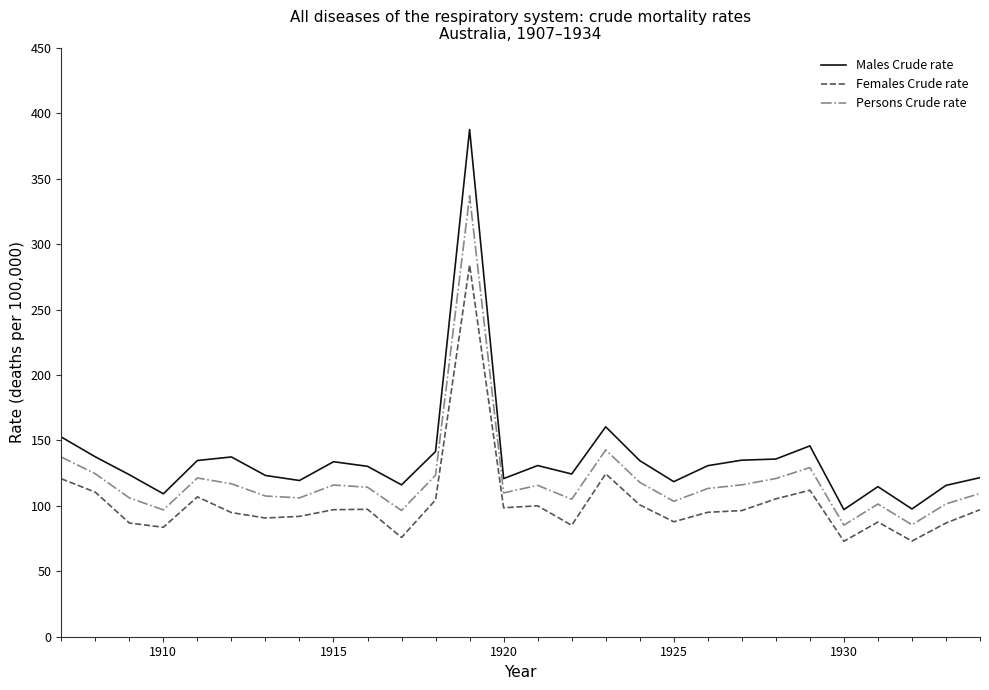

What are all the series names shown in the legend?

Males Crude rate, Females Crude rate, Persons Crude rate